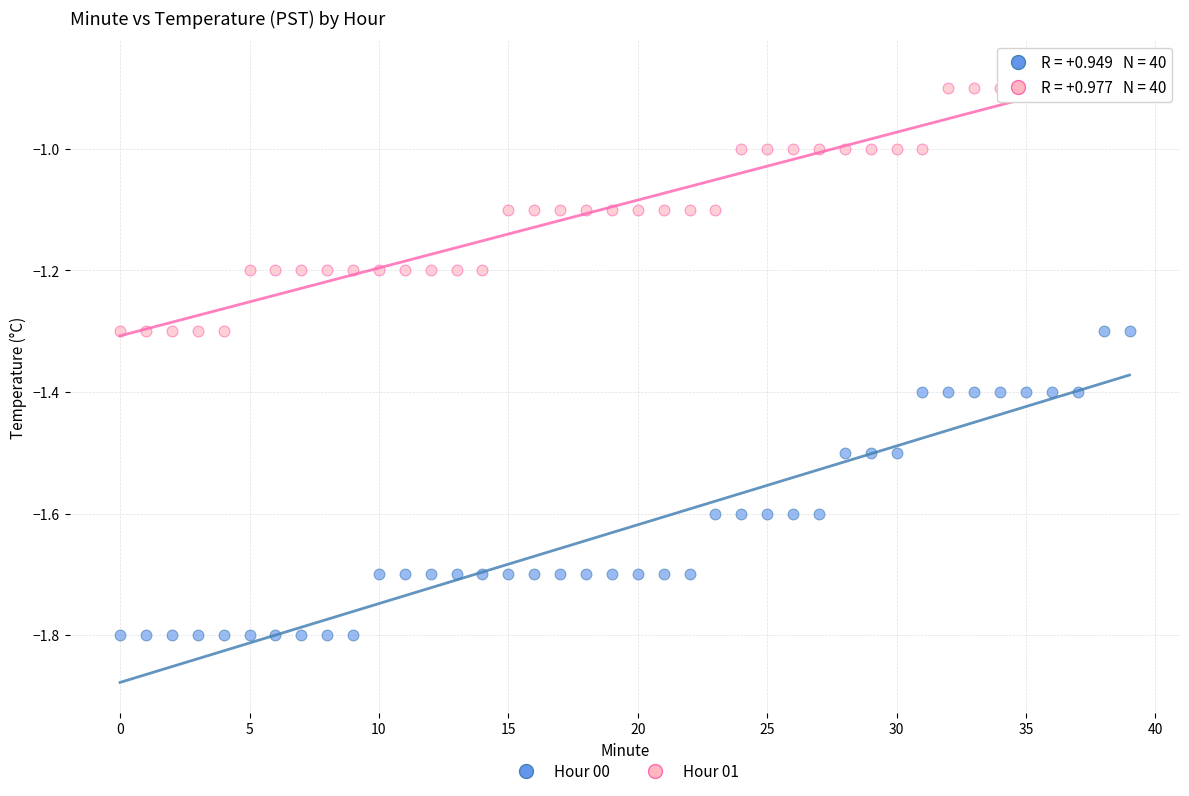

Which series contains the highest Y value?

Hour 01